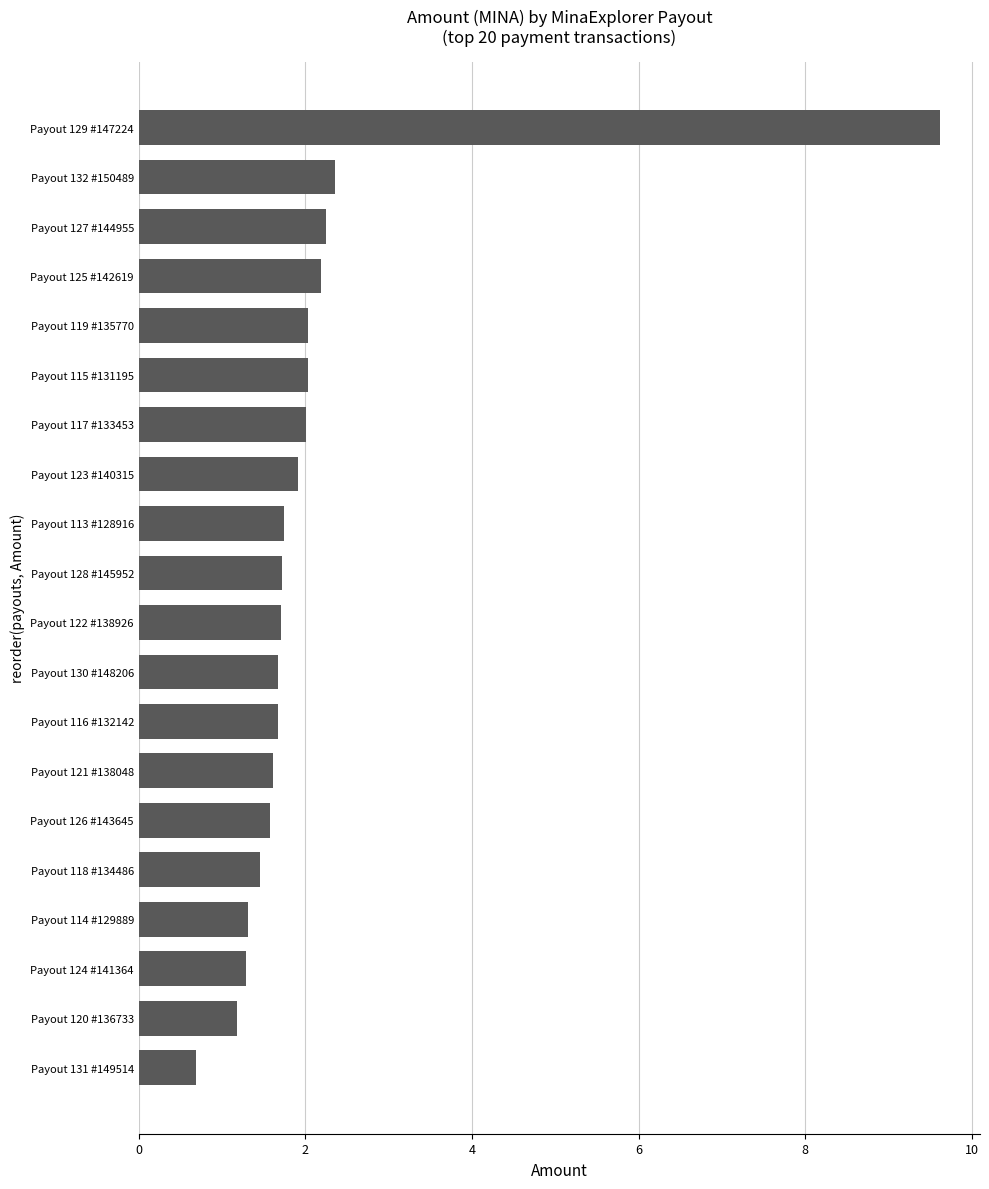

What is the minimum value shown in the chart?

0.7